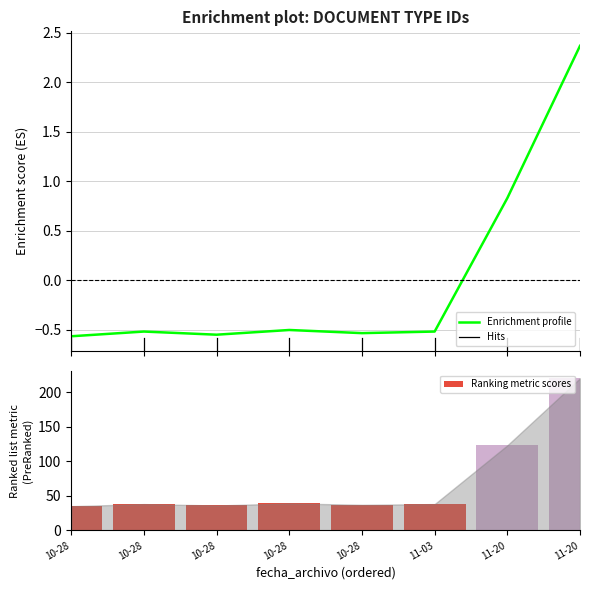

True or false: the data shows 37 at 2015-10-28 14:19:57.

True